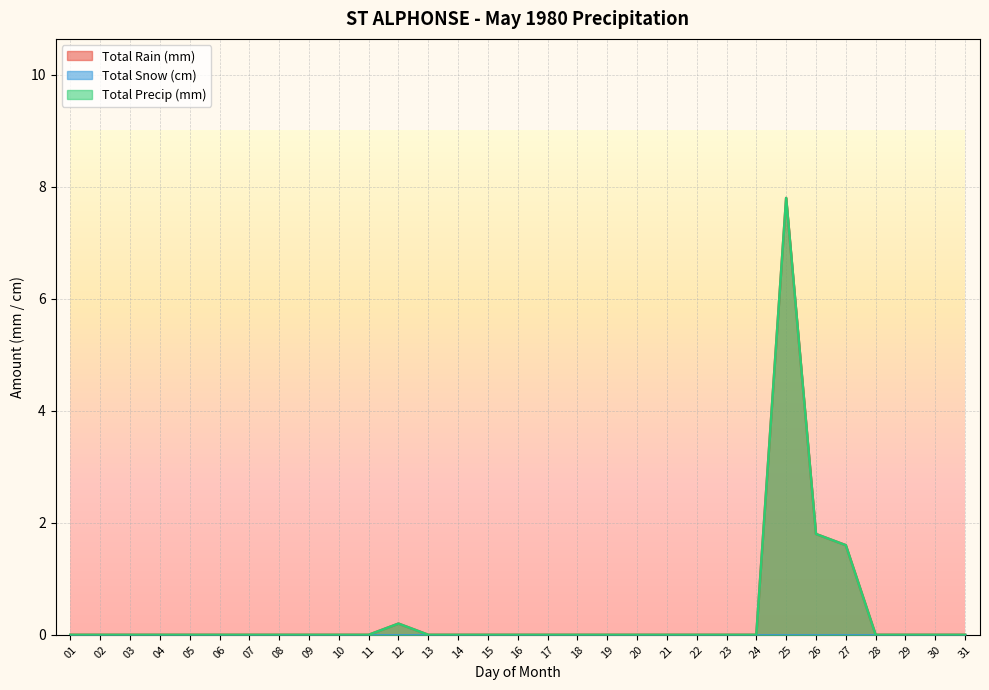

Between 06 and 13, which series saw the biggest shift?

Total Rain (mm)